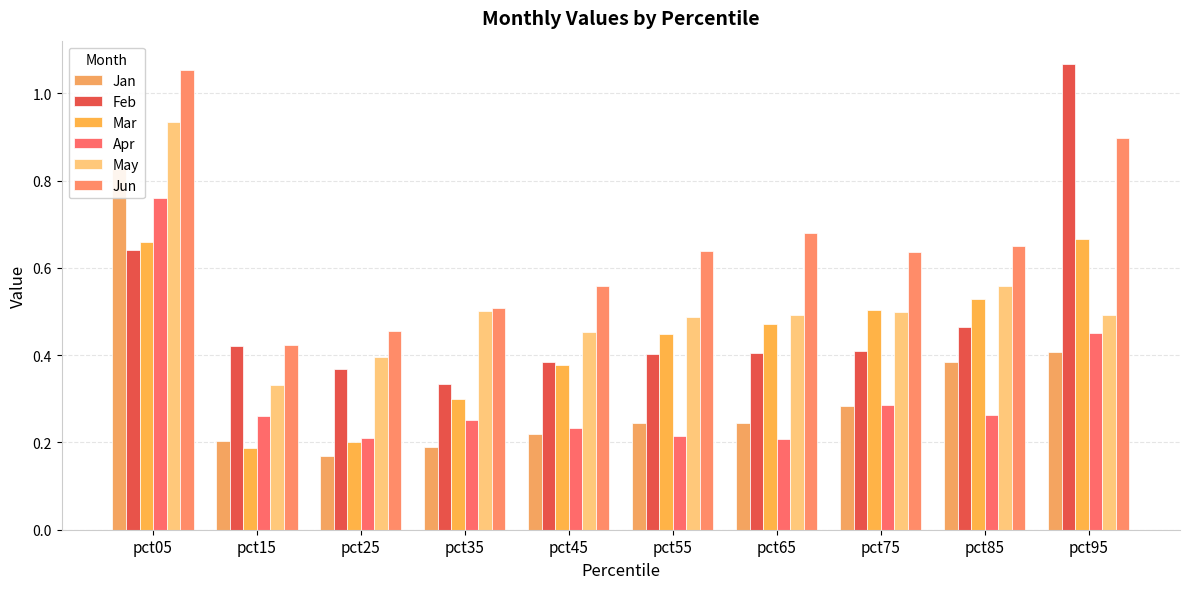

At how many categories does at least one series exceed 0?

10